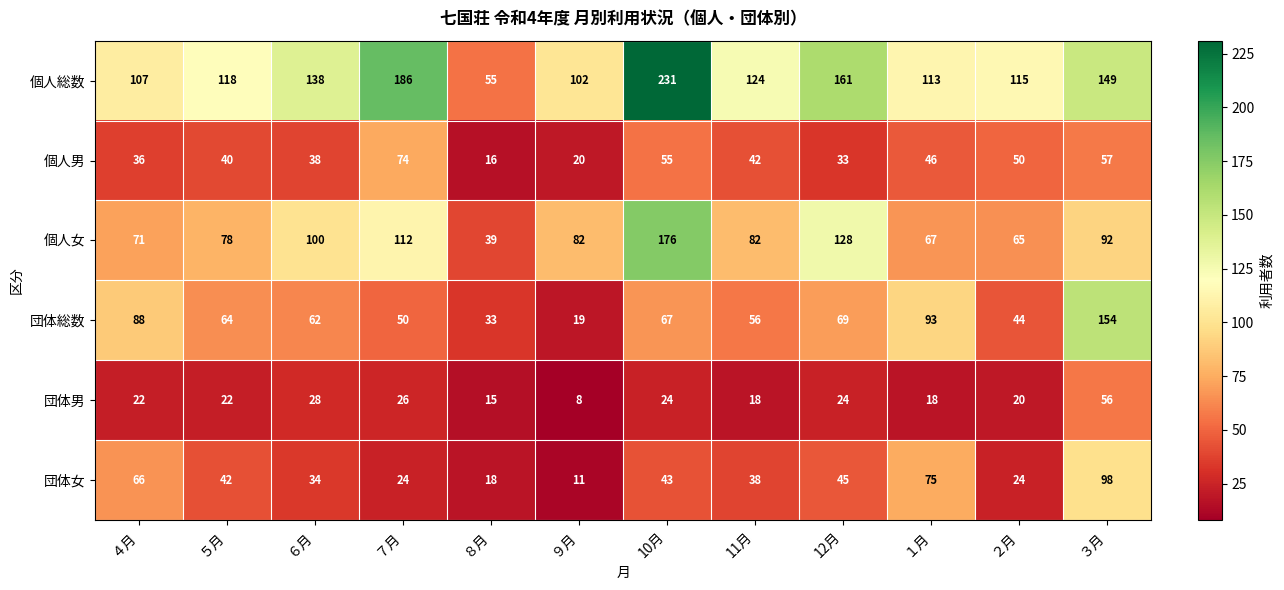

Which series changed the most between ８月 and ９月?

個人総数